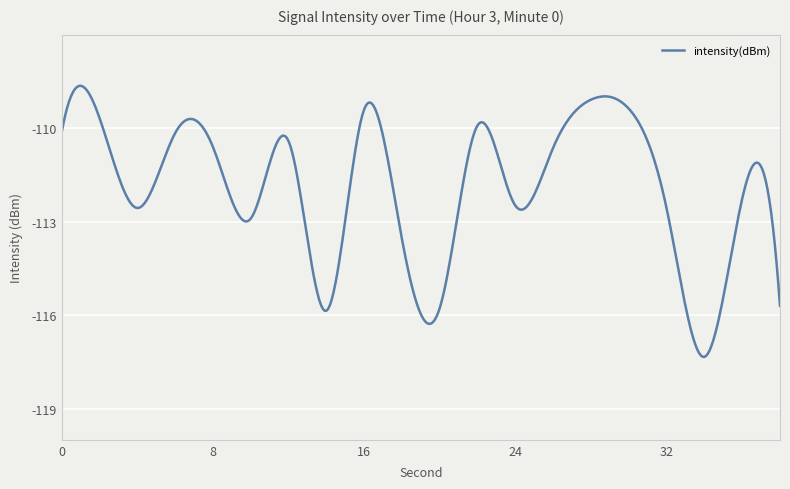

What is the difference between the maximum and minimum values?

8.7